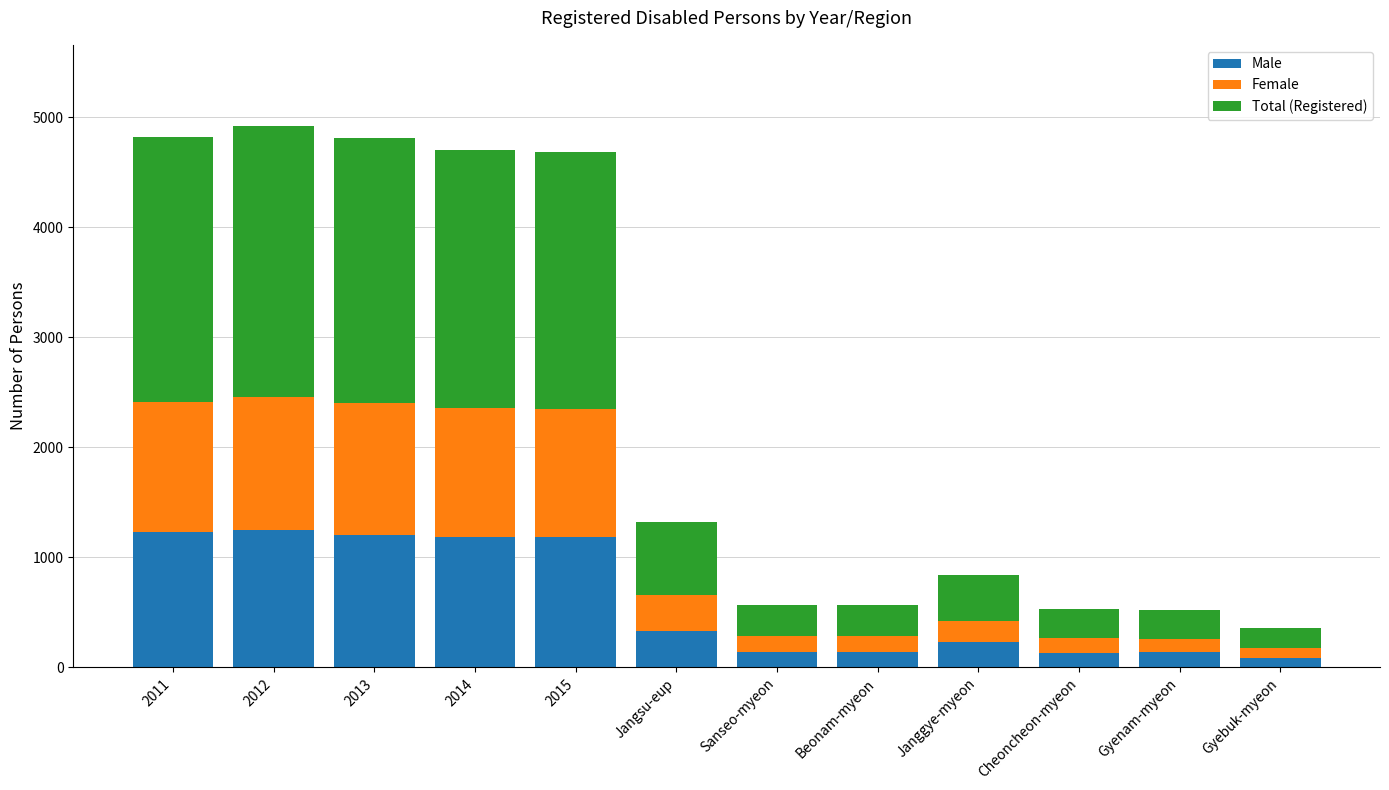

The value of Male at Gyenam-myeon is 142. True or false?

True